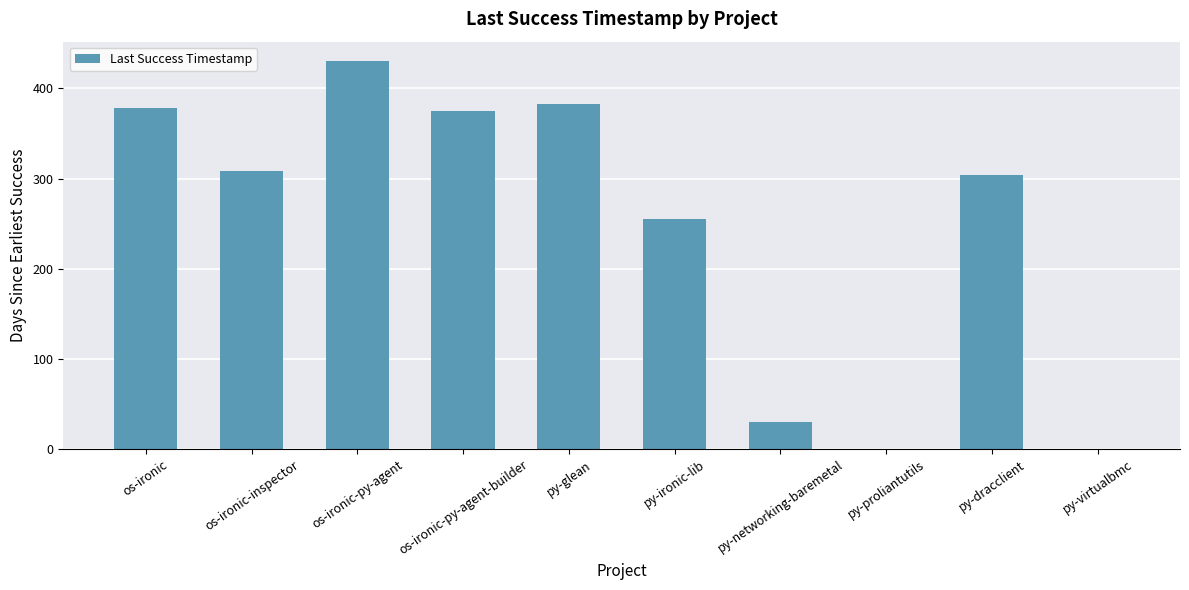

What is the change in value from py-ironic-lib to py-proliantutils?

-255.2